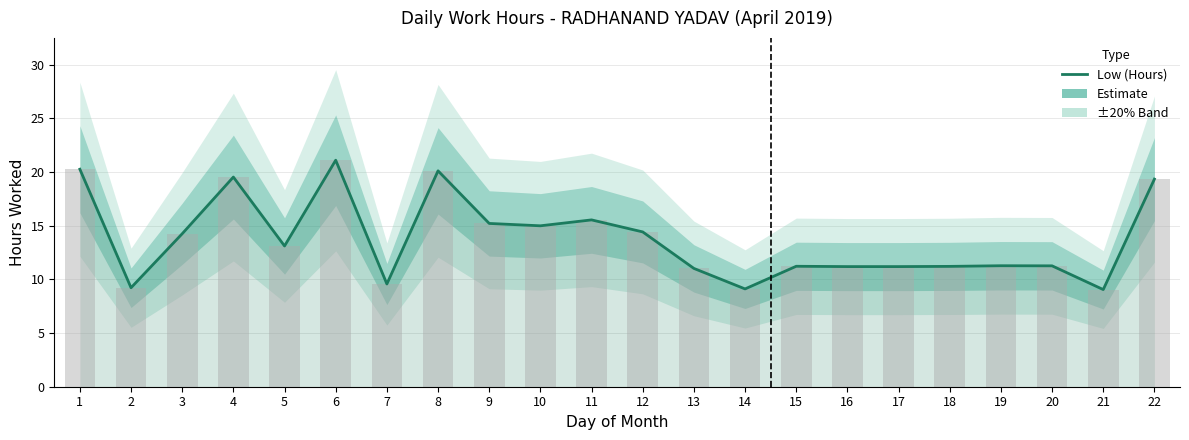

Which label corresponds to the largest value in the chart?

6